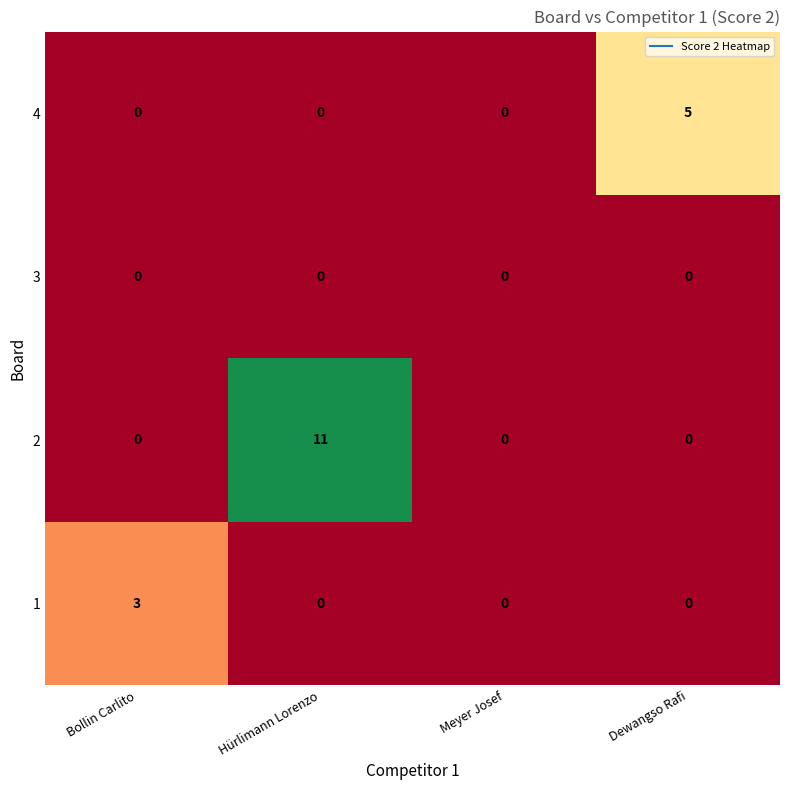

List the series in order of their peak value, lowest first.

3, 1, 4, 2